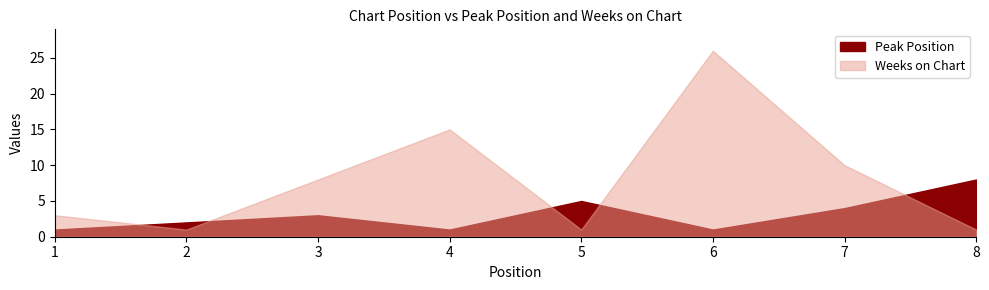

How many lines are shown in the chart?

2